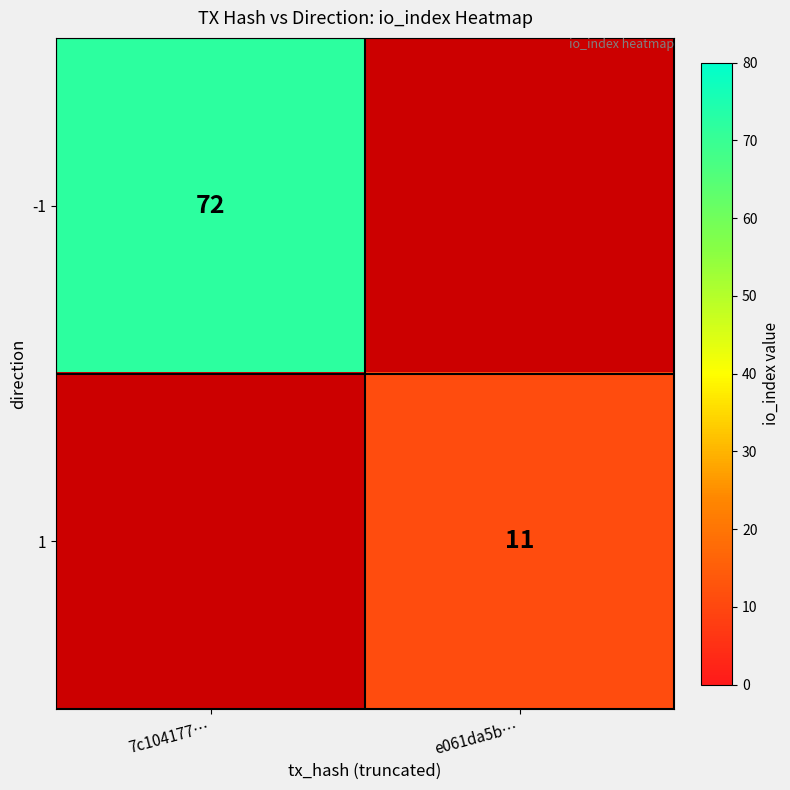

Is the value of 1 at e061da5b… greater than the value of -1 at 7c104177…?

No